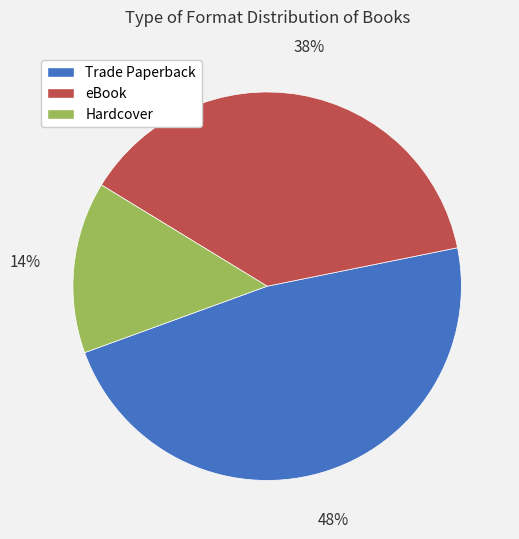

Which has a higher value, Trade Paperback or eBook?

Trade Paperback